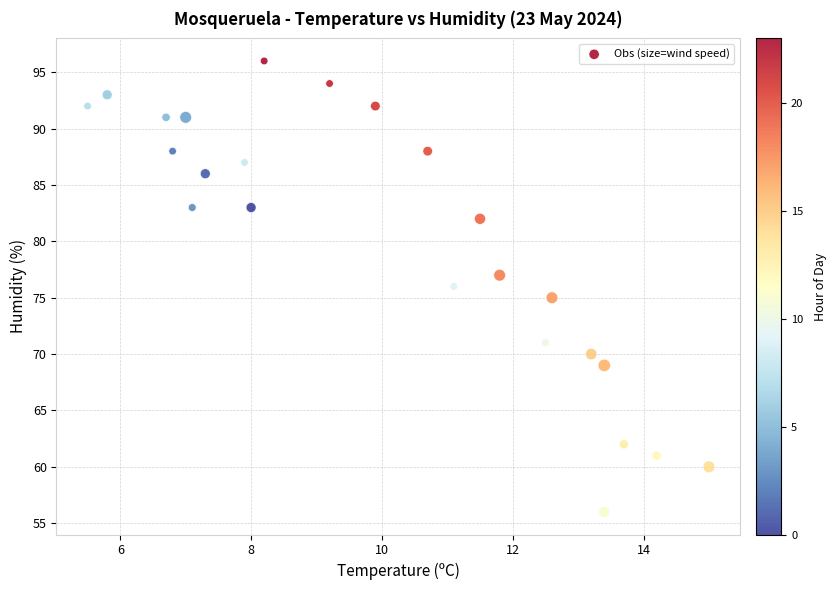

What is the range of Y values (max minus min)?

40